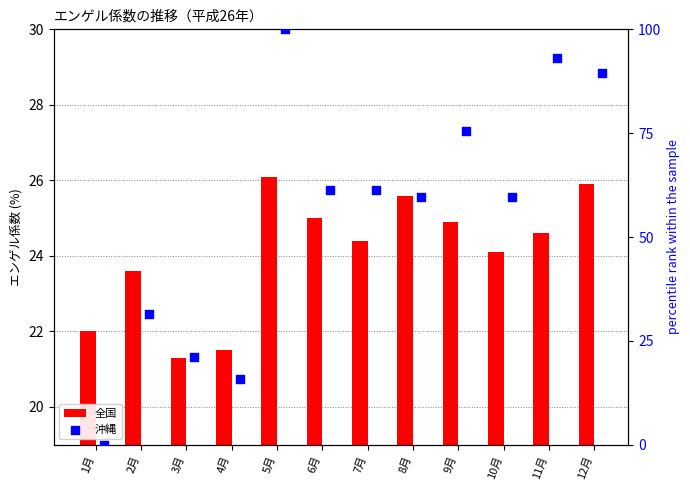

Which series contains the highest Y value?

沖縄